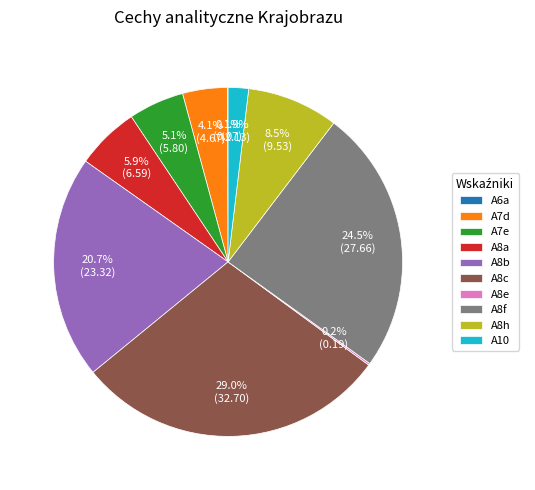

Between A7e and A8a, which is larger?

A8a